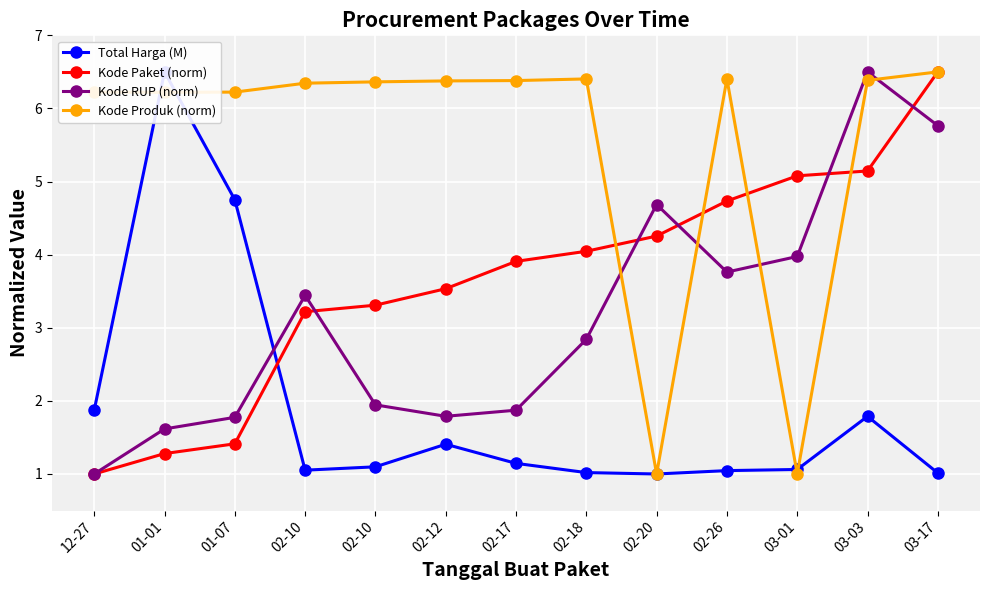

What is the highest value of the Kode RUP (norm) series?

6.5